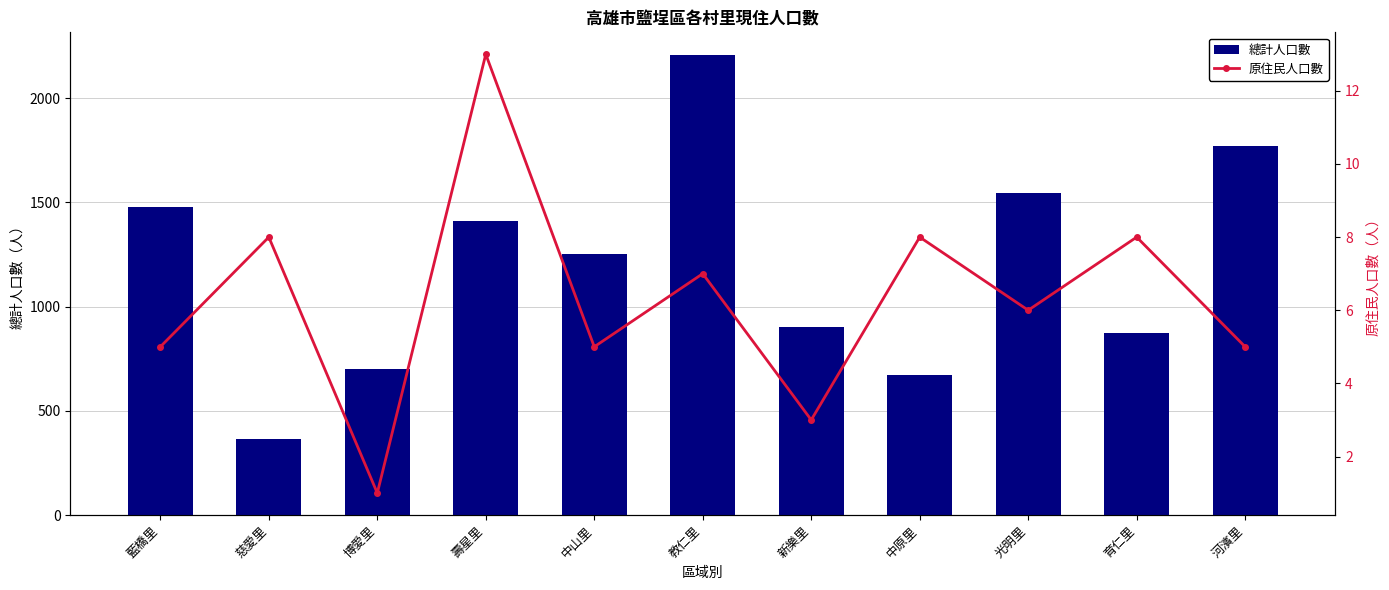

What is the difference between the second highest and minimum values in the 總計人口數 series?

1405